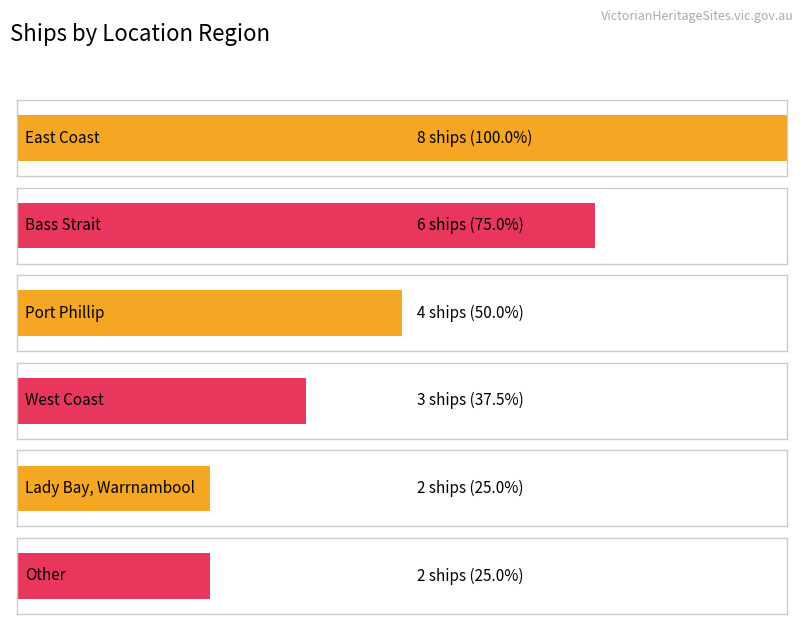

What value does the data have at West Coast?

3